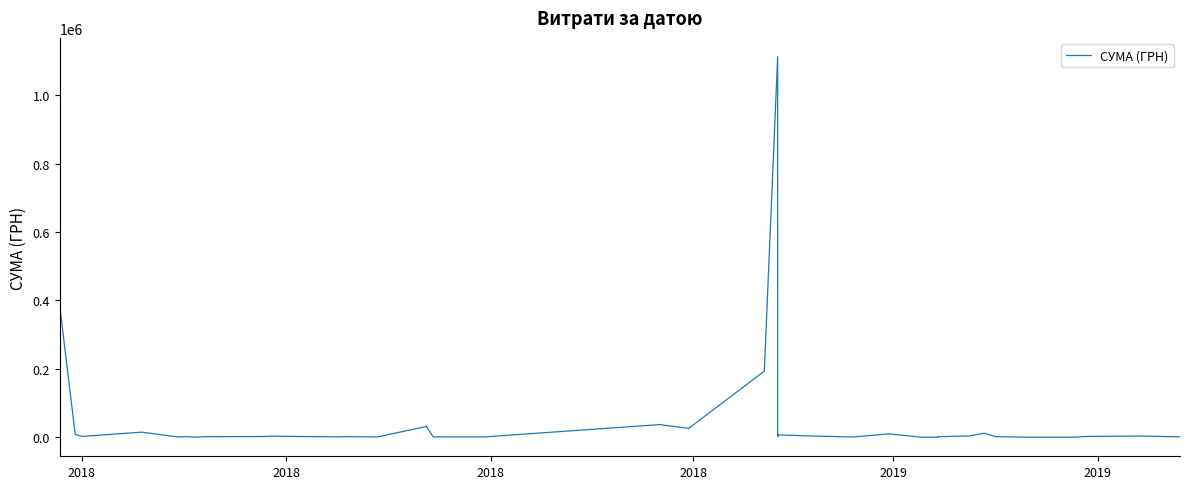

At which label does the data first exceed 2710?

2018